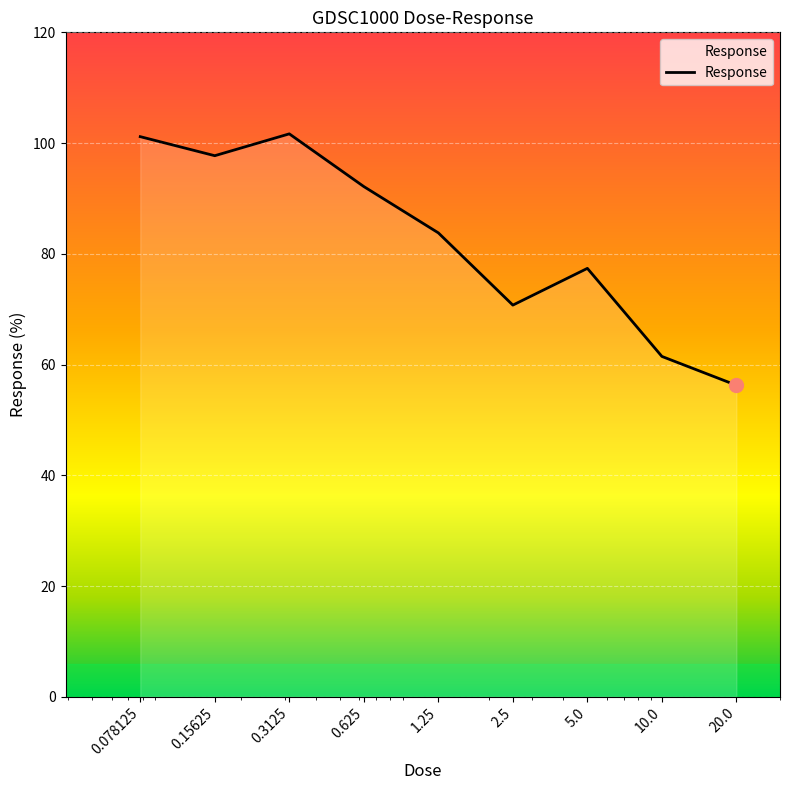

What is the minimum value shown in the chart?

56.3